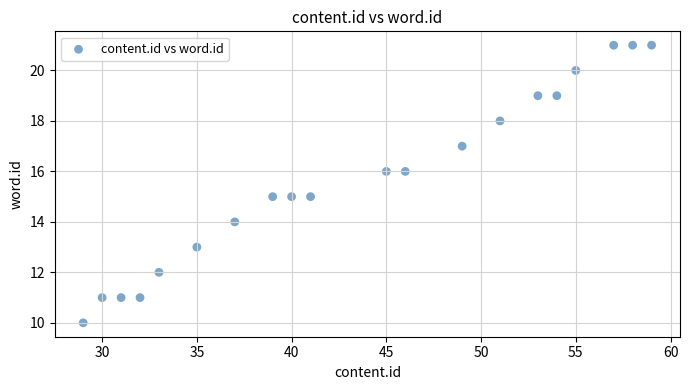

What is the range of X values (max minus min)?

30